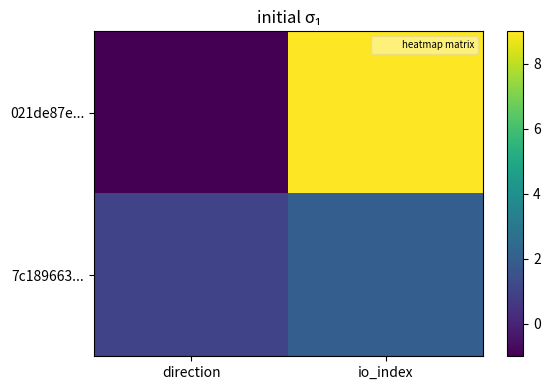

Which has a higher value, io_index or direction?

io_index